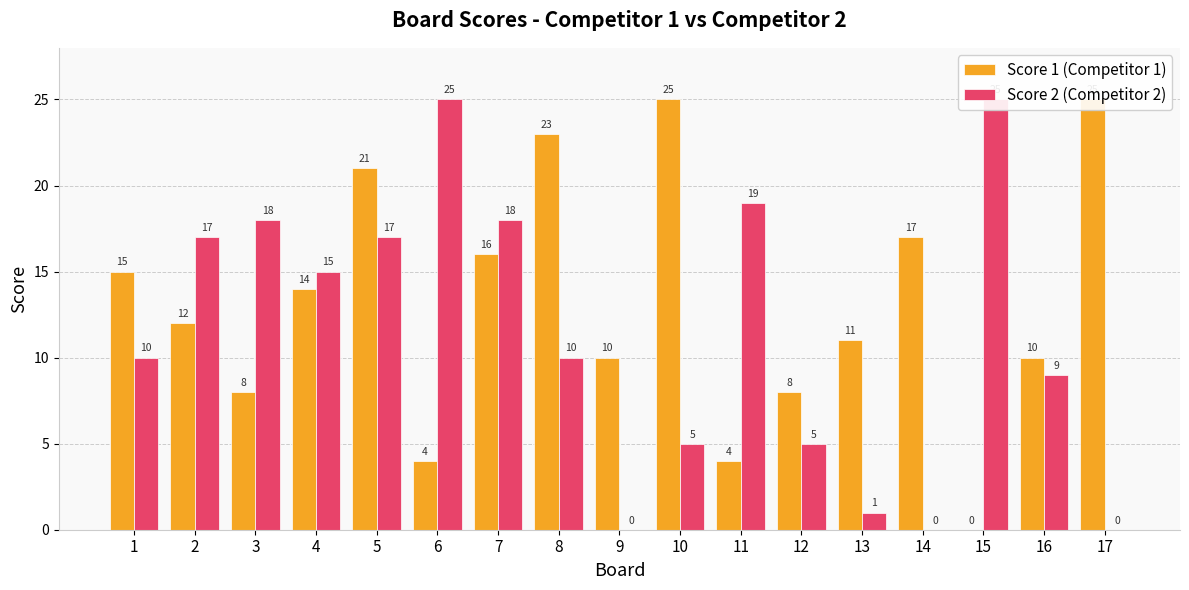

What is the average value of the Score 1 (Competitor 1) series?

13